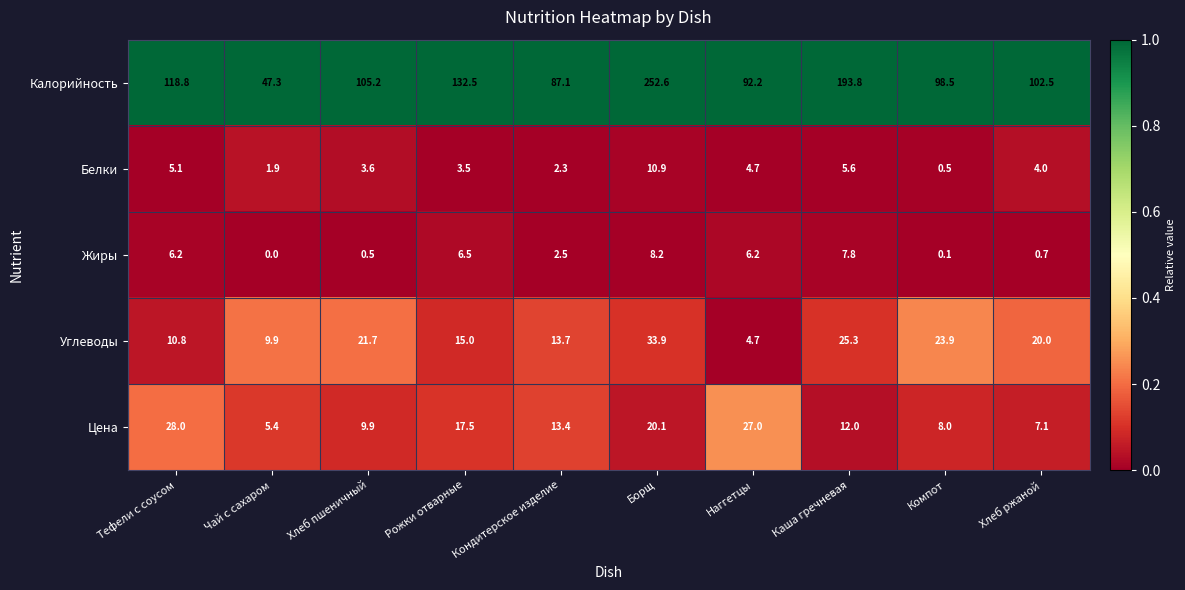

The Углеводы series shows 33.9 at Борщ. True or false?

True